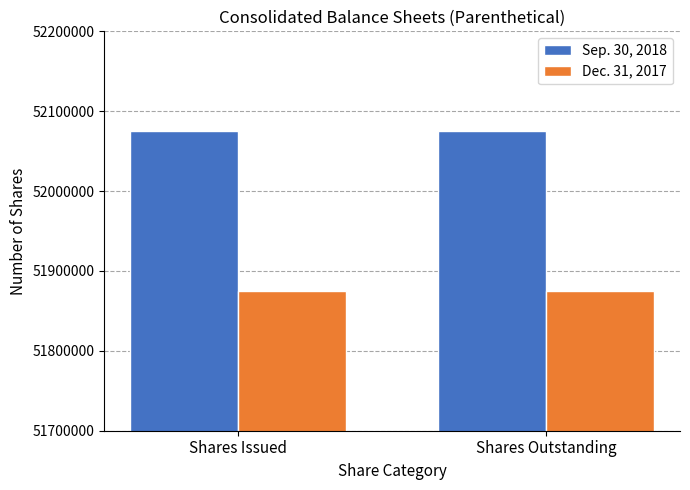

True or false: Sep. 30, 2018 has a value of 80719287 at Shares Outstanding.

False